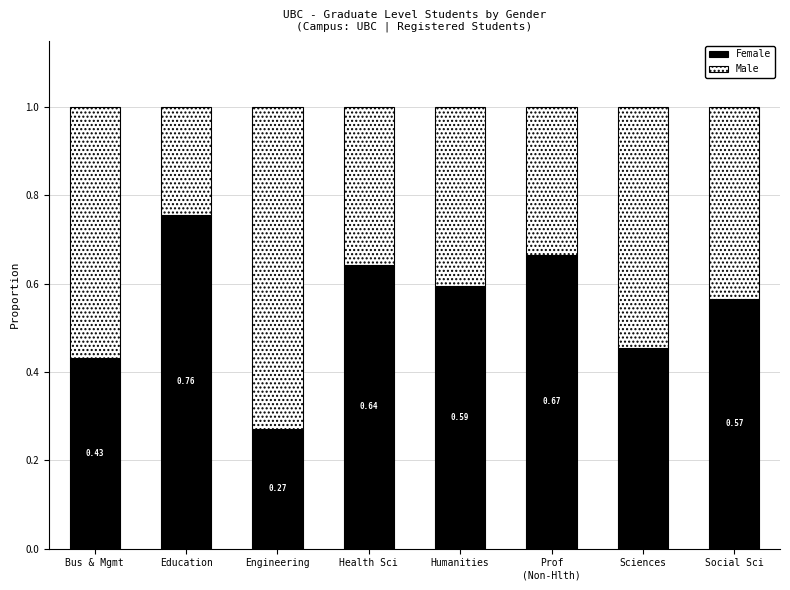

What is the total value across all series at Education?

1.0